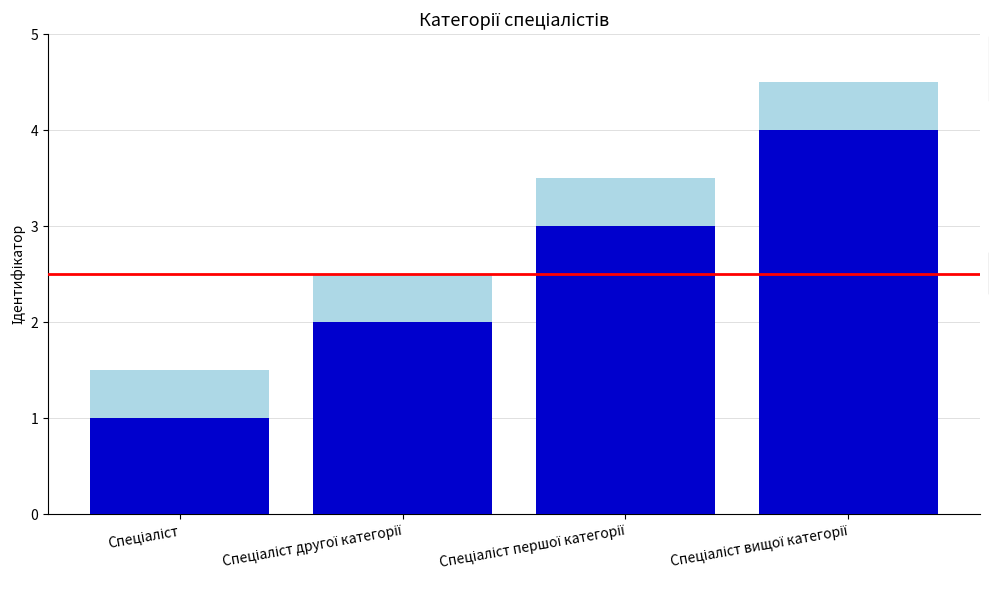

What is the label of the 1st bar from the right?

Спеціаліст вищої категорії